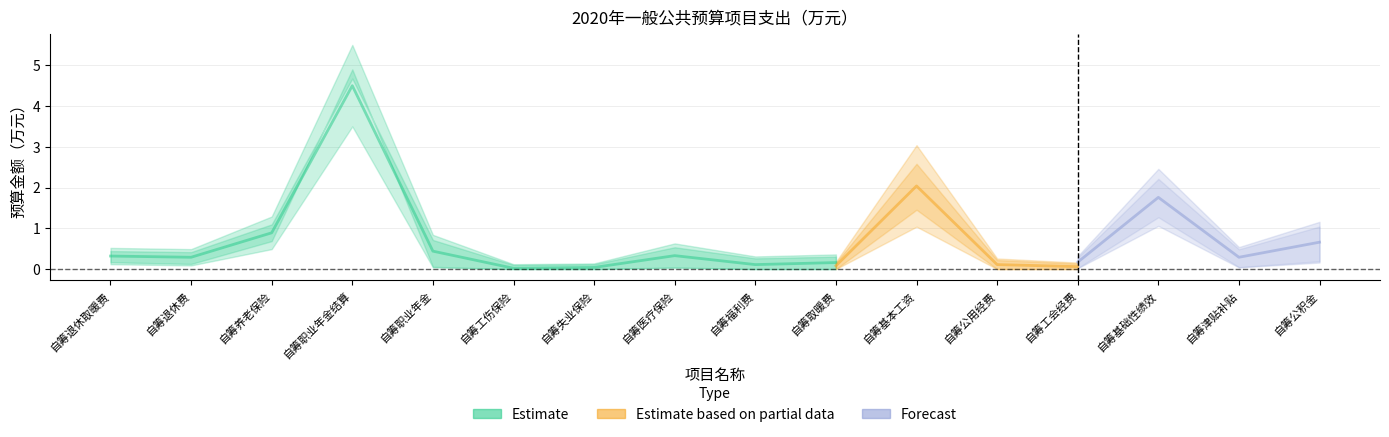

Count the number of categories in the chart.

16